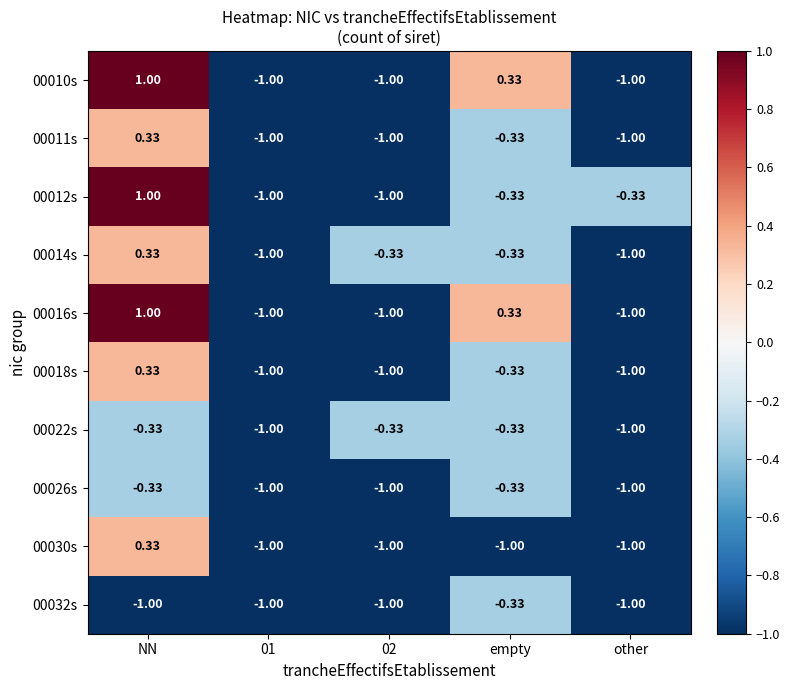

Between 01 and other, which series saw the biggest shift?

00012s